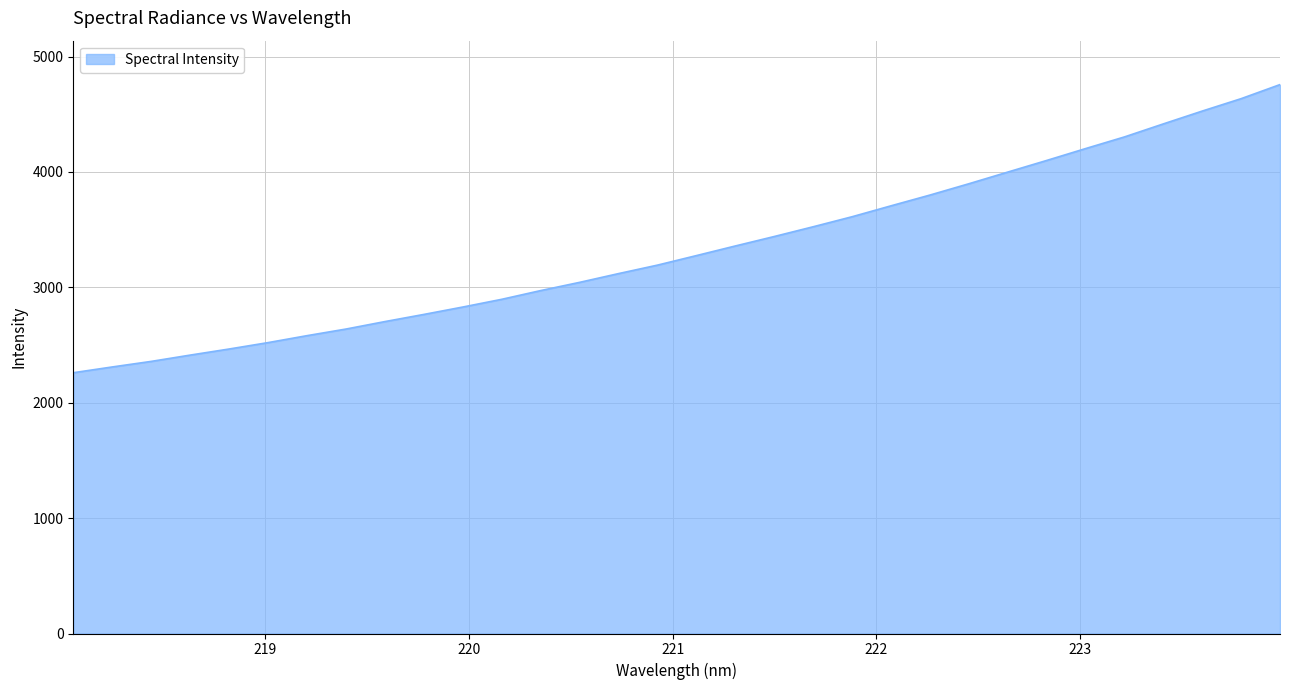

What is the difference between the maximum and minimum values?

2497.1